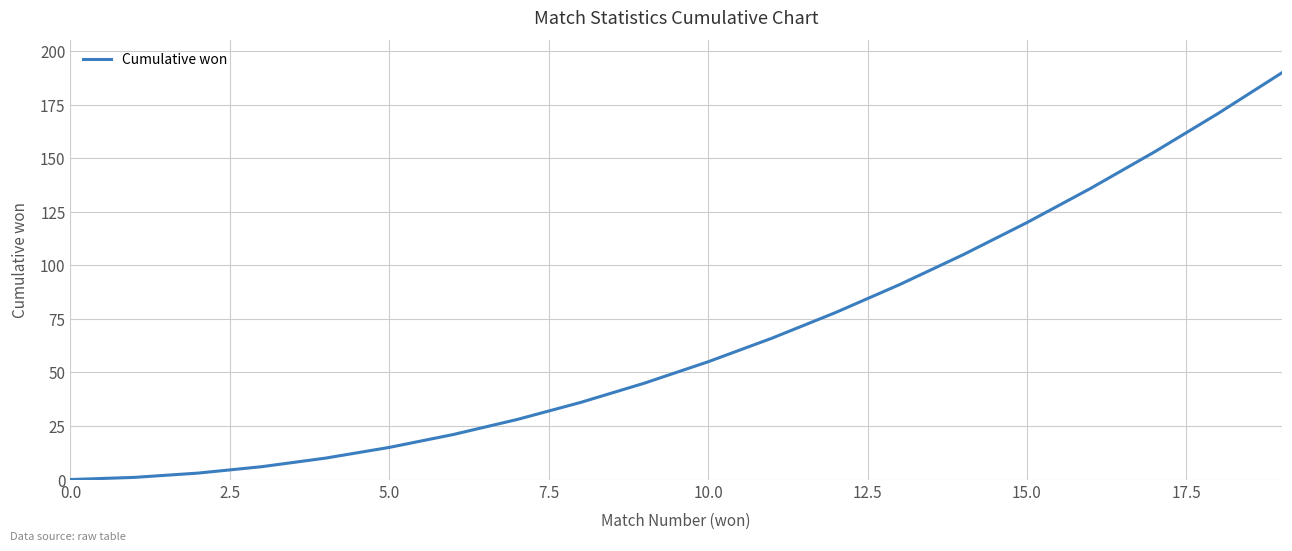

Does the chart display data point markers on the line(s)?

No